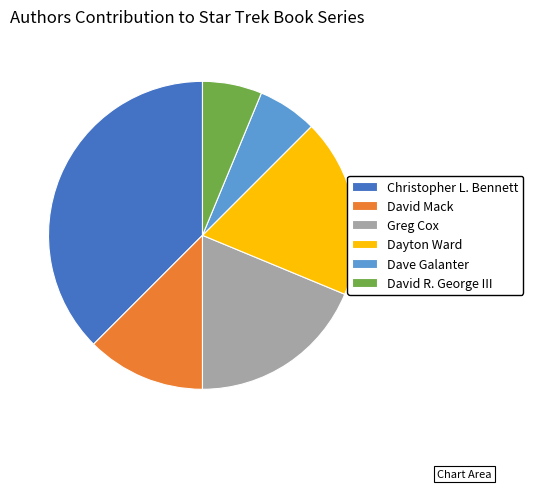

Is there a majority slice in this chart?

No